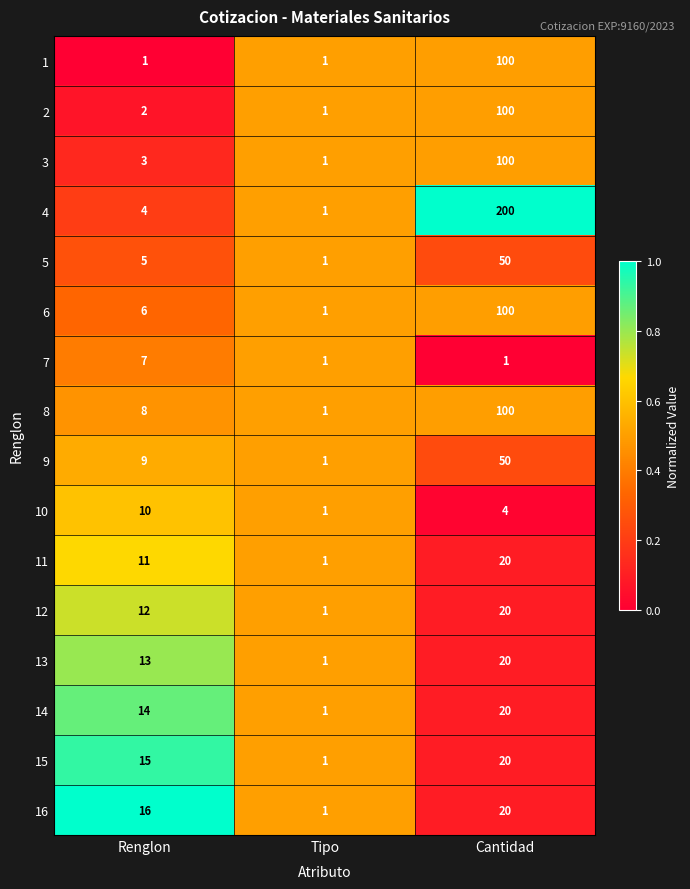

Rank the categories by 3 value from lowest to highest.

Tipo, Renglon, Cantidad